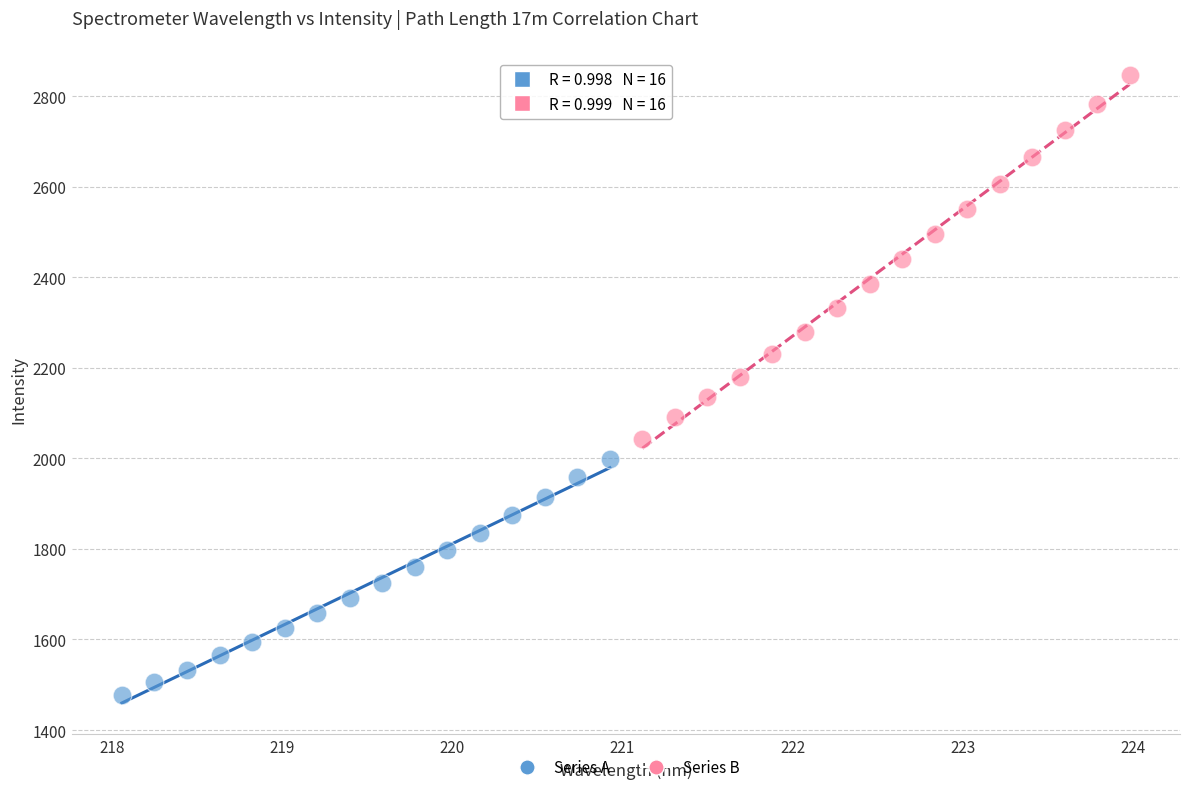

Which series reaches the minimum Y coordinate?

Series A